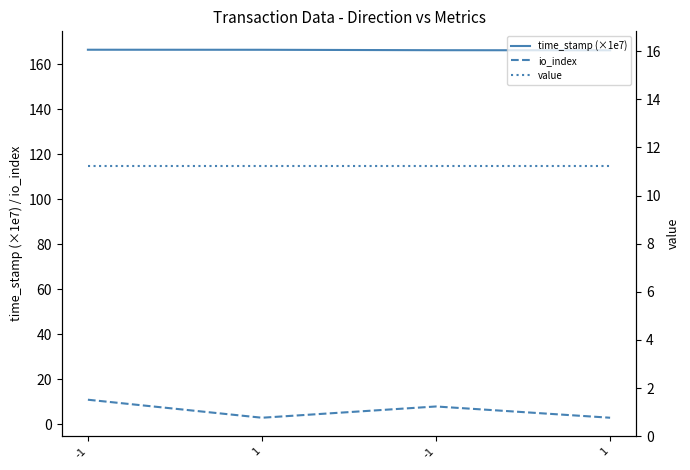

What is the value of the value point at the 1st from the left?

11.2